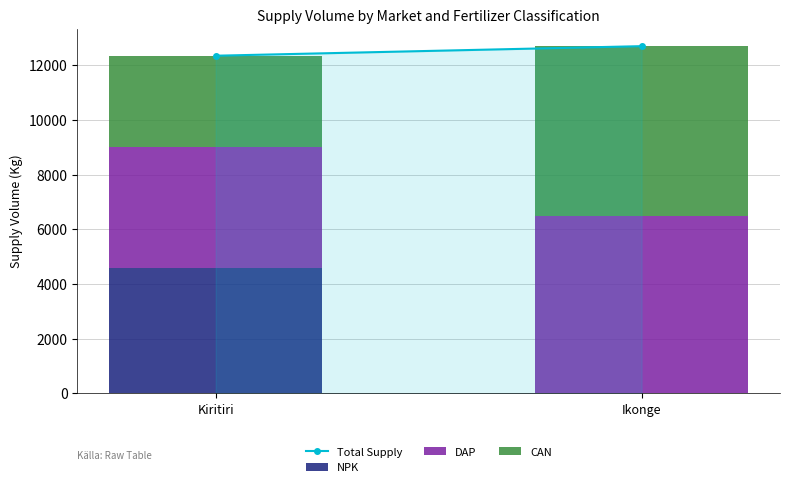

Is it true that NPK equals 931 at Kiritiri?

False